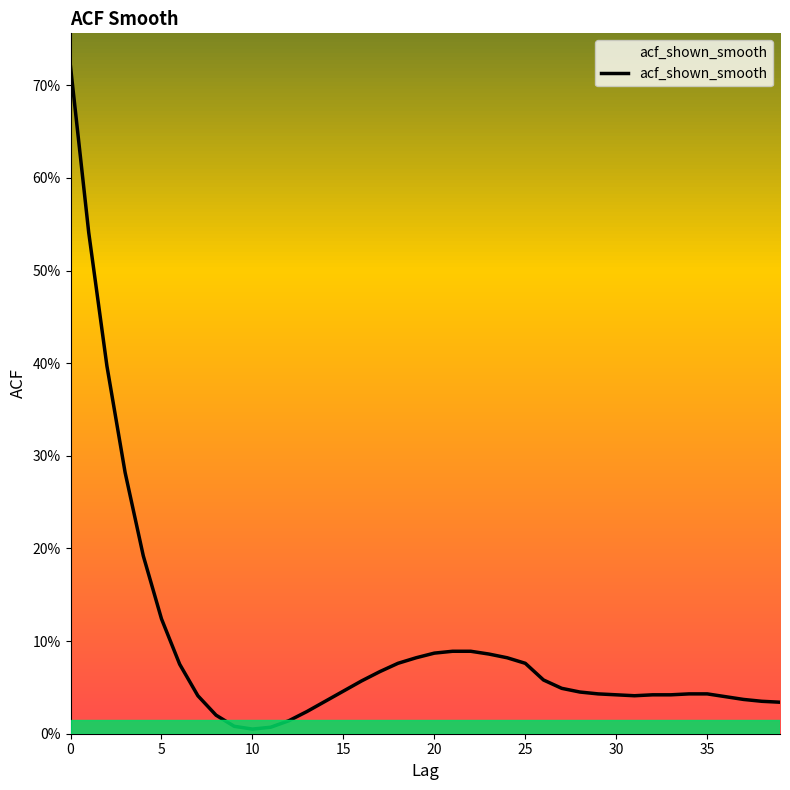

Is this an area chart (filled region under the line)?

Yes